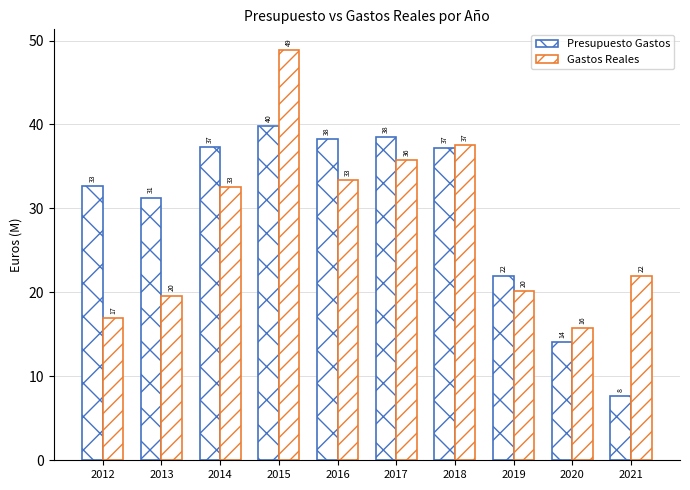

Are the bars grouped side by side (vs. stacked)?

Yes